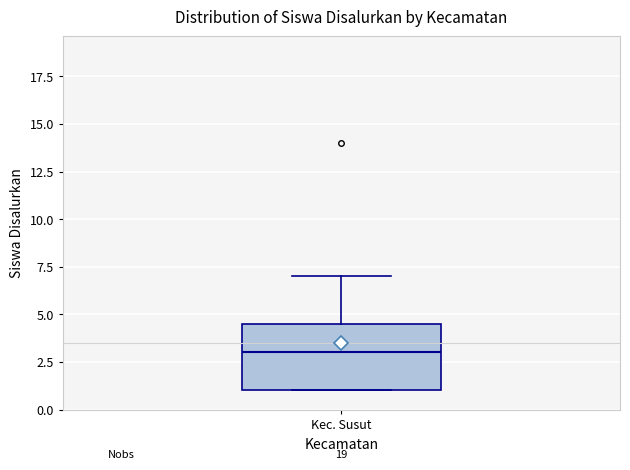

Where does the upper whisker of the box for Kec. Susut end on the y-axis? The values are not printed on the chart, so give them approximately, as read against the axis.

7.0